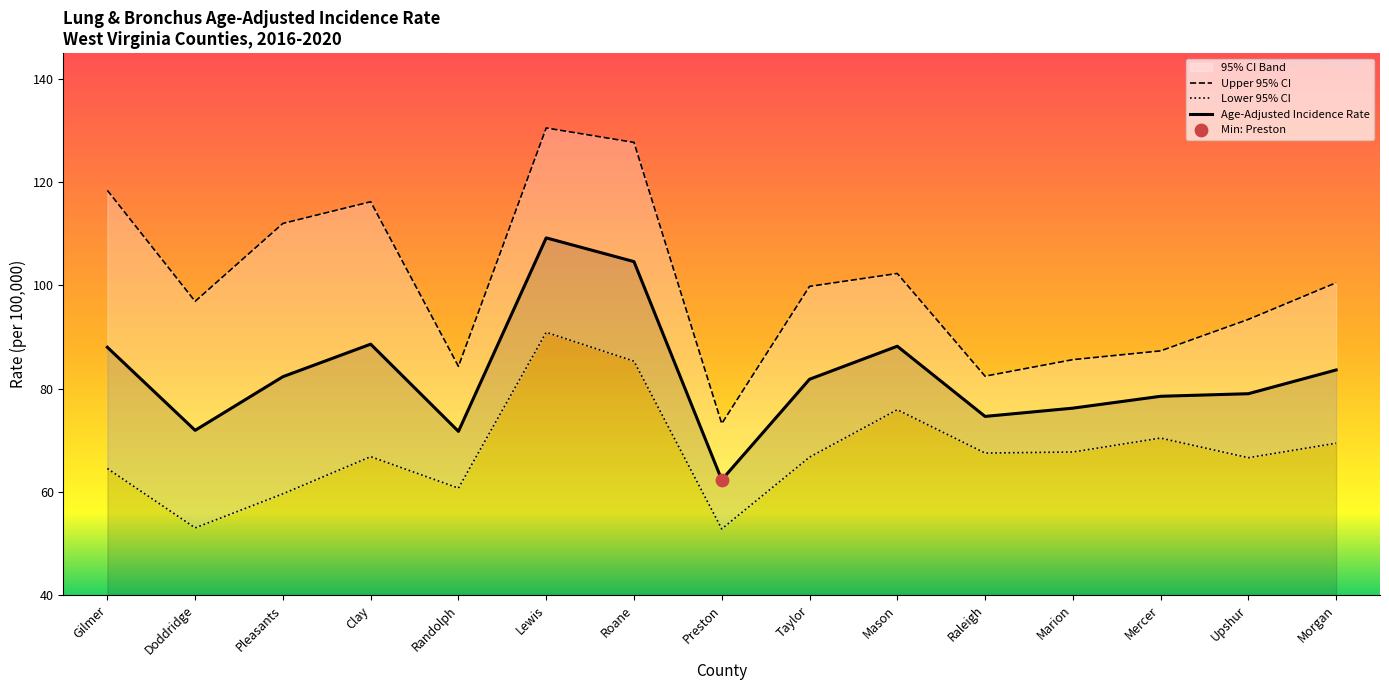

Which series has the largest total across all categories?

Upper 95% CI